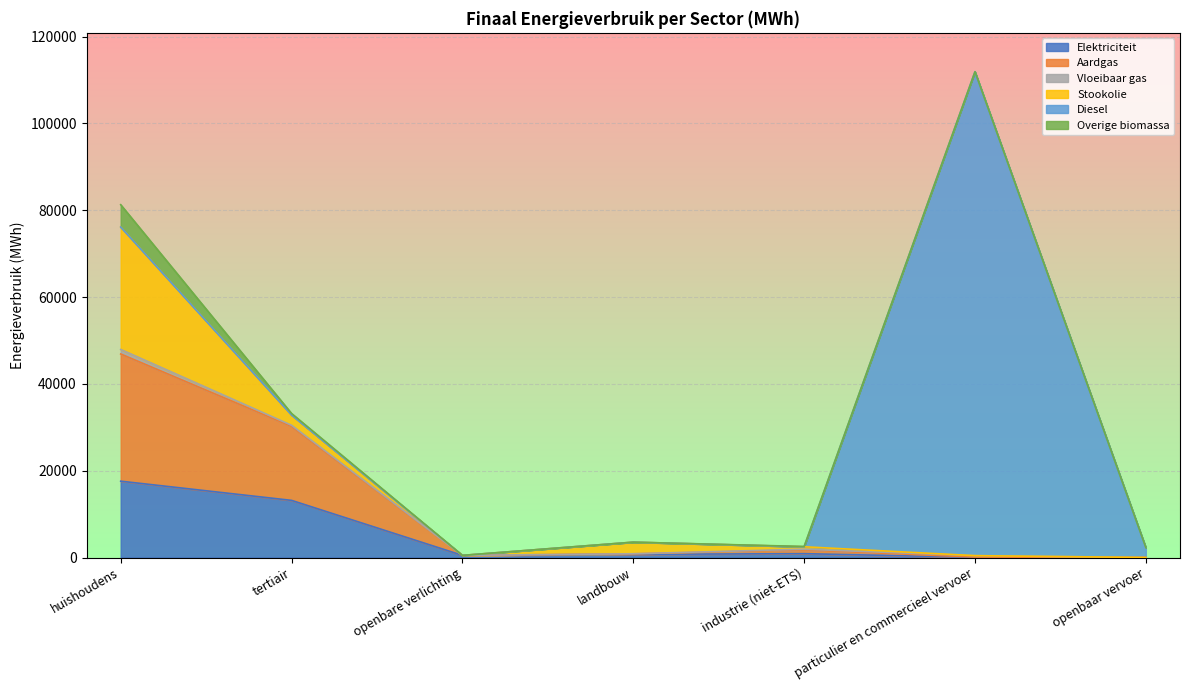

What is the average value of the Aardgas series?

6770.0